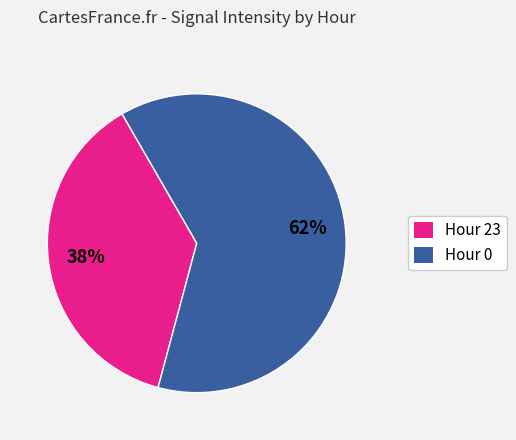

Approximately how many times larger is the value at Hour 23 compared to Hour 0?

0.6